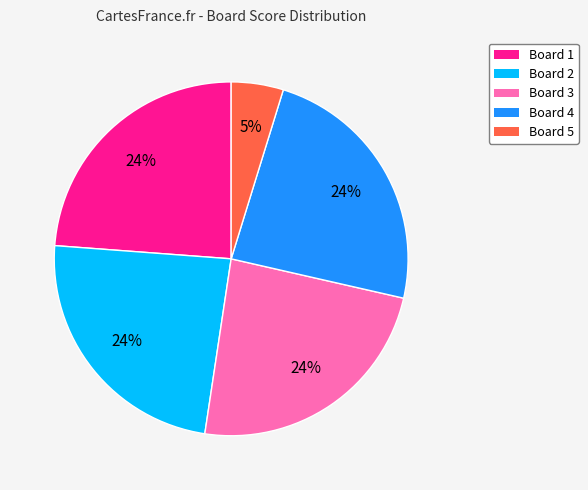

To the nearest percent, what is the difference between the largest and smallest slice percentages?

19%